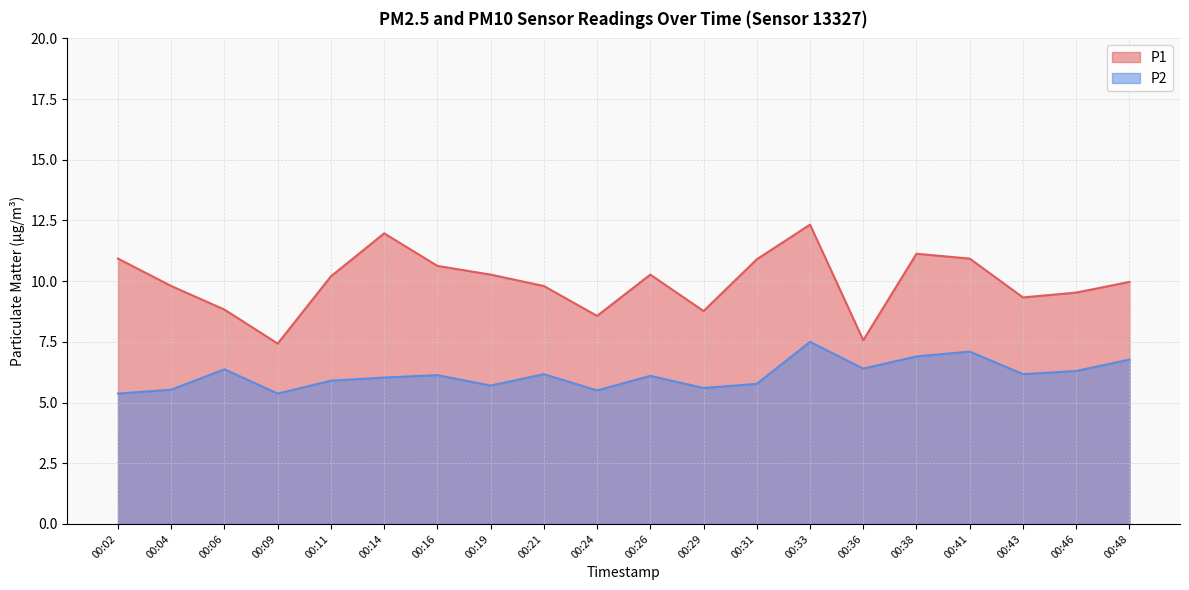

What is the value of the P2 point at the 4th from the left?

5.4